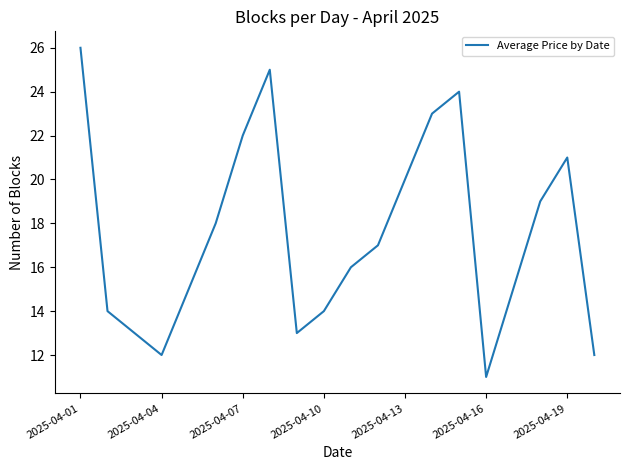

What is the sum of all values?

350